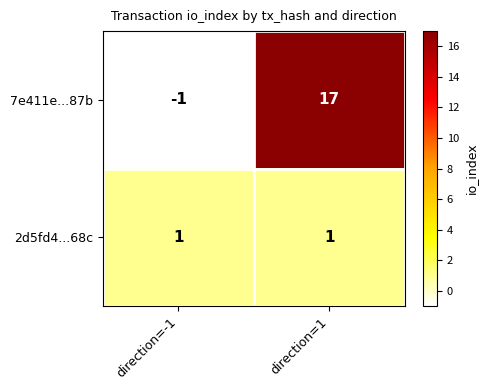

Count the number of data series in this chart.

2